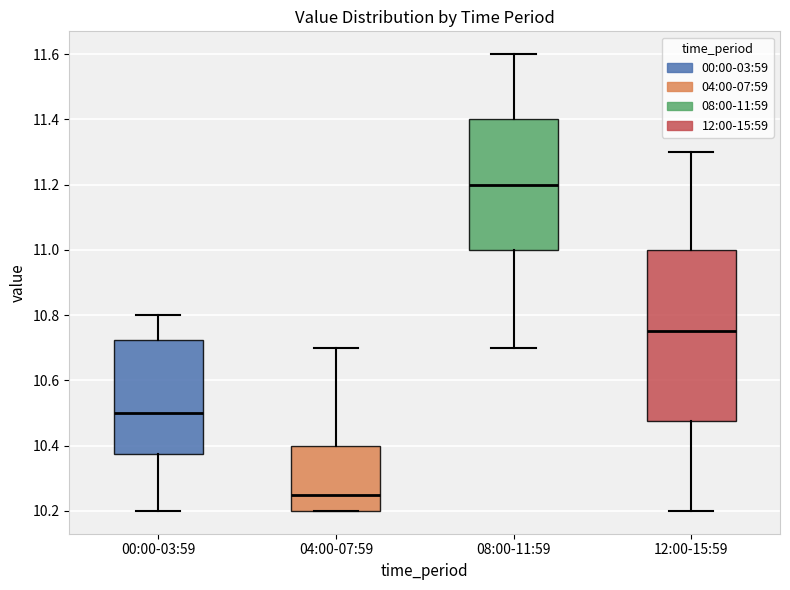

Which box has the lowest median line?

04:00-07:59